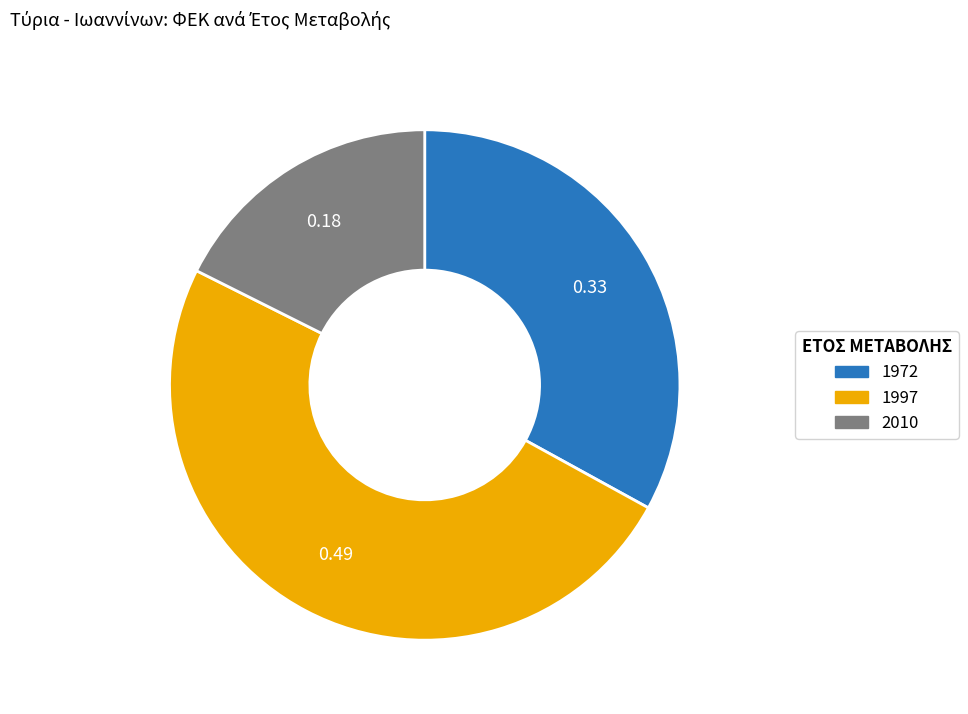

Is there a majority slice in this chart?

No